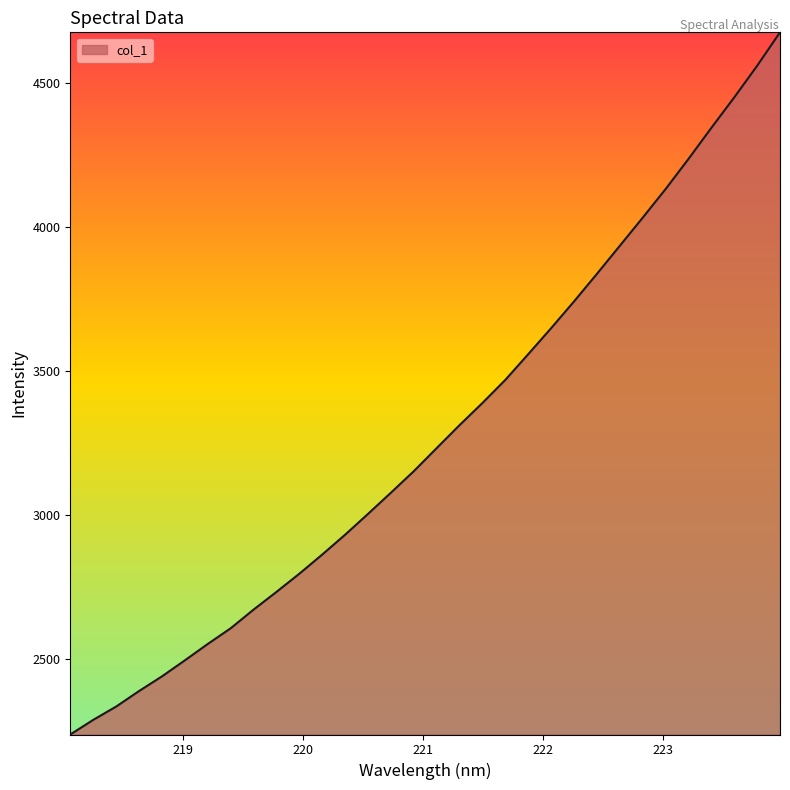

What is the difference between the maximum and minimum values?

2438.9